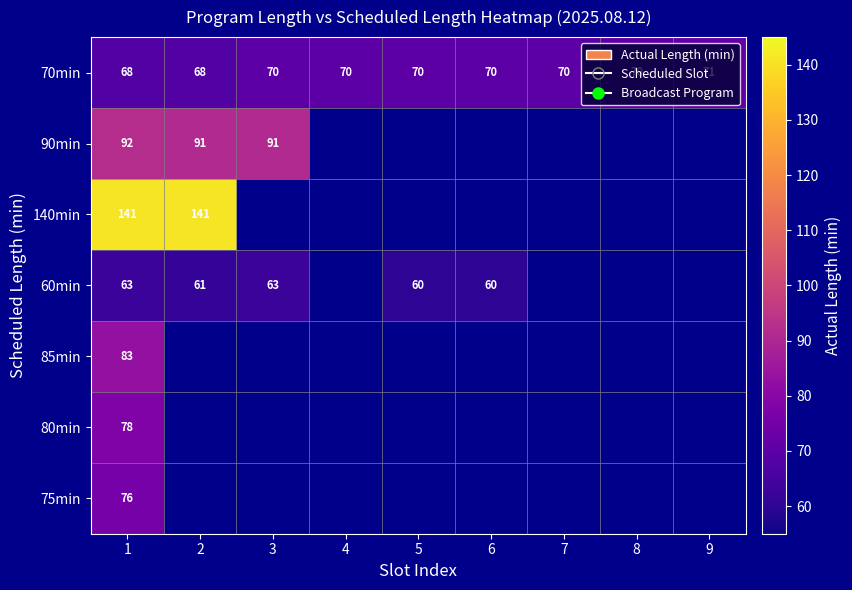

What is the maximum value shown in the chart?

141.0